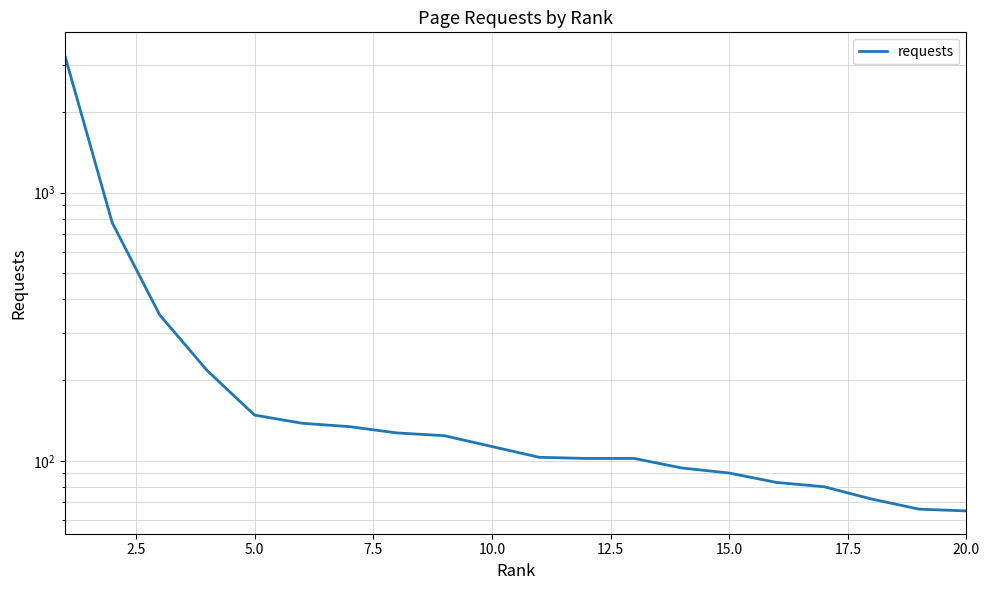

What is the difference between the second highest and second lowest values?

706